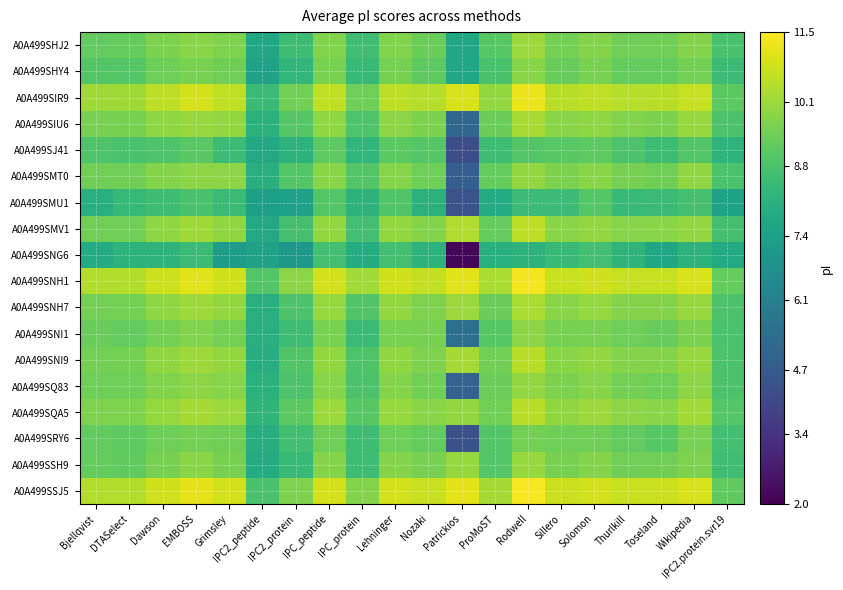

At which category is the sum across all series the highest?

Rodwell